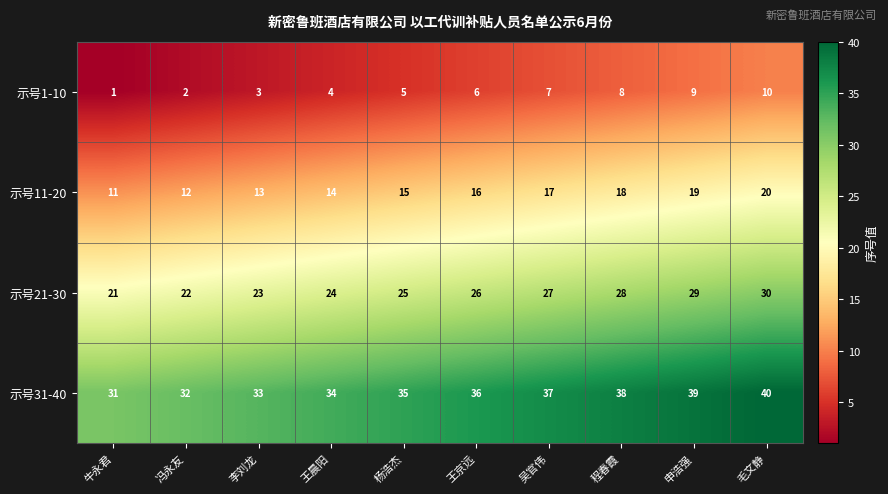

At which category is the sum across all series the highest?

毛文静